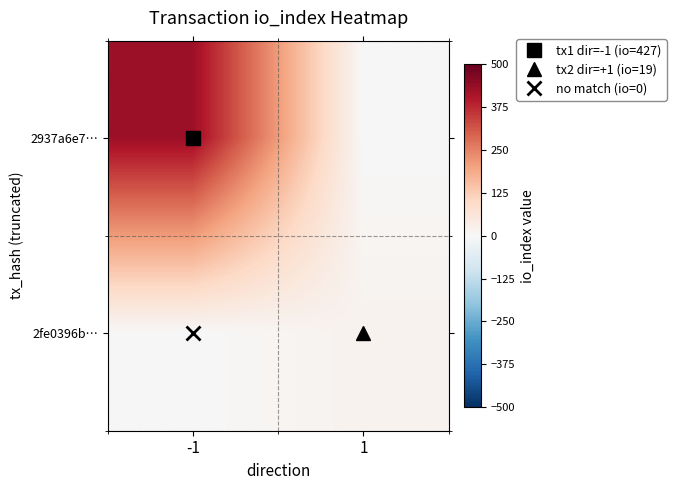

Which series changed the most between -1 and 1?

2937a6e7…